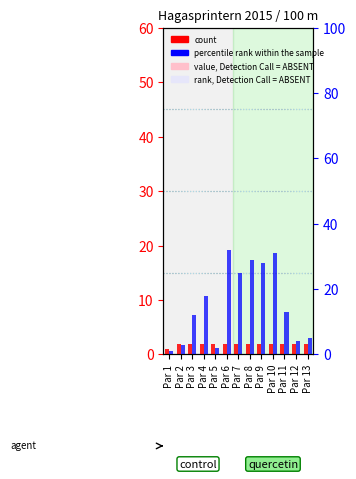

Reading left to right, list all the values displayed in this chart.

count: 1	2	2	2	2	2	2	2	2	2	2	2	2
percentile rank within the sample: 1	3	12	18	2	32	25	29	28	31	13	4	5